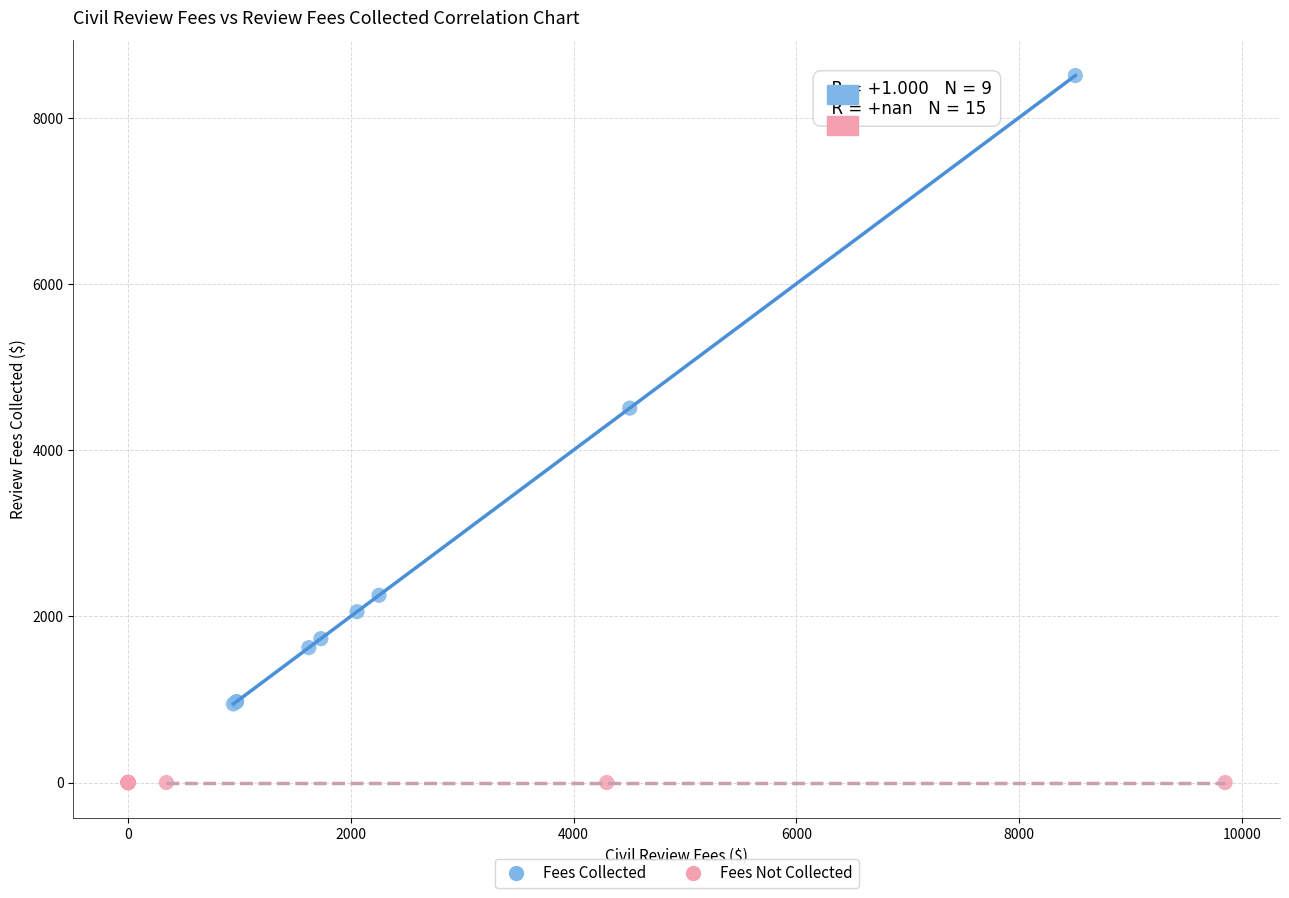

Which series reaches the minimum Y coordinate?

Fees Not Collected